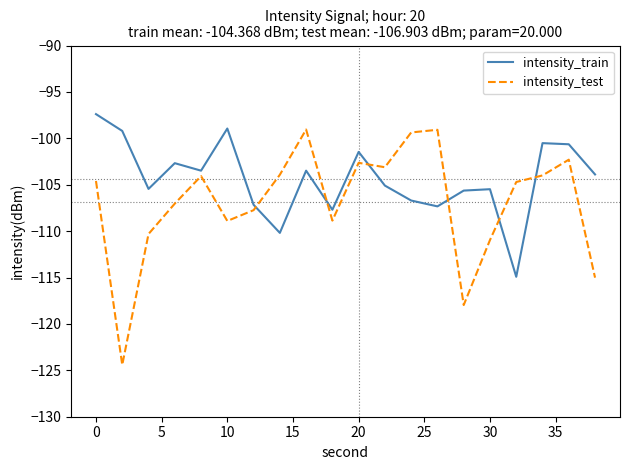

In intensity_train, how many points are lower than both neighbors (excluding endpoints)?

6